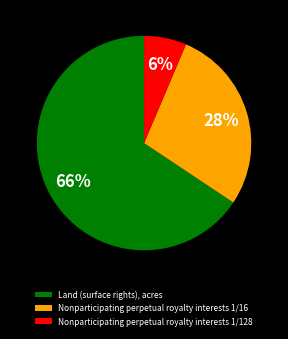

Does Nonparticipating perpetual royalty interests 1/16 represent more than half of the total?

No